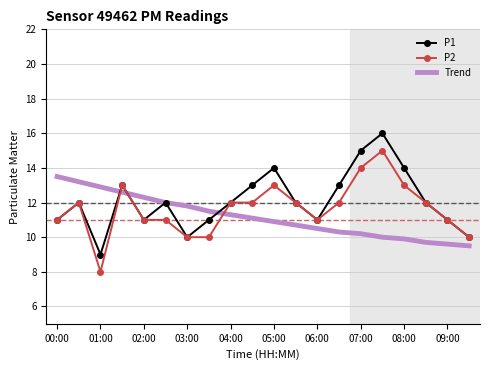

List the series in order of their overall mean, highest first.

P1, P2, Trend